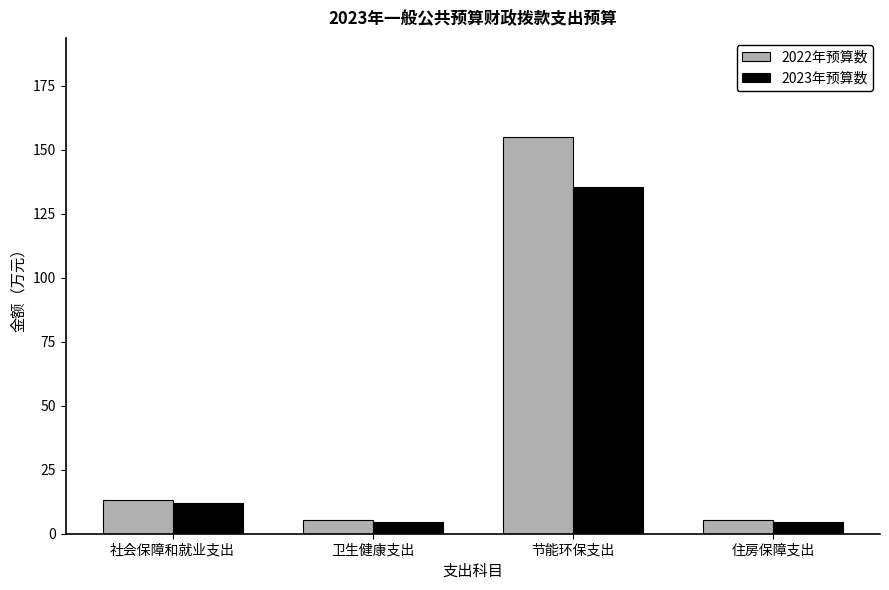

What is the lowest value of the 2023年预算数 series?

4.8